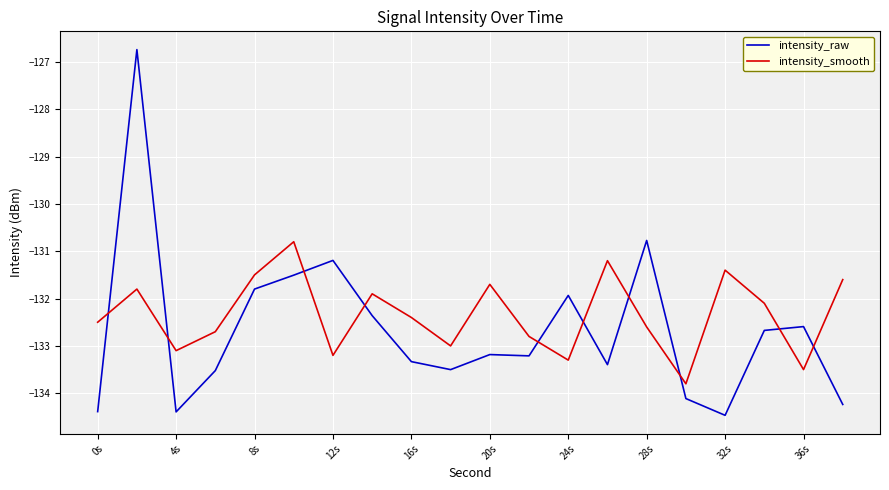

List the series in order of their peak value, lowest first.

intensity_smooth, intensity_raw